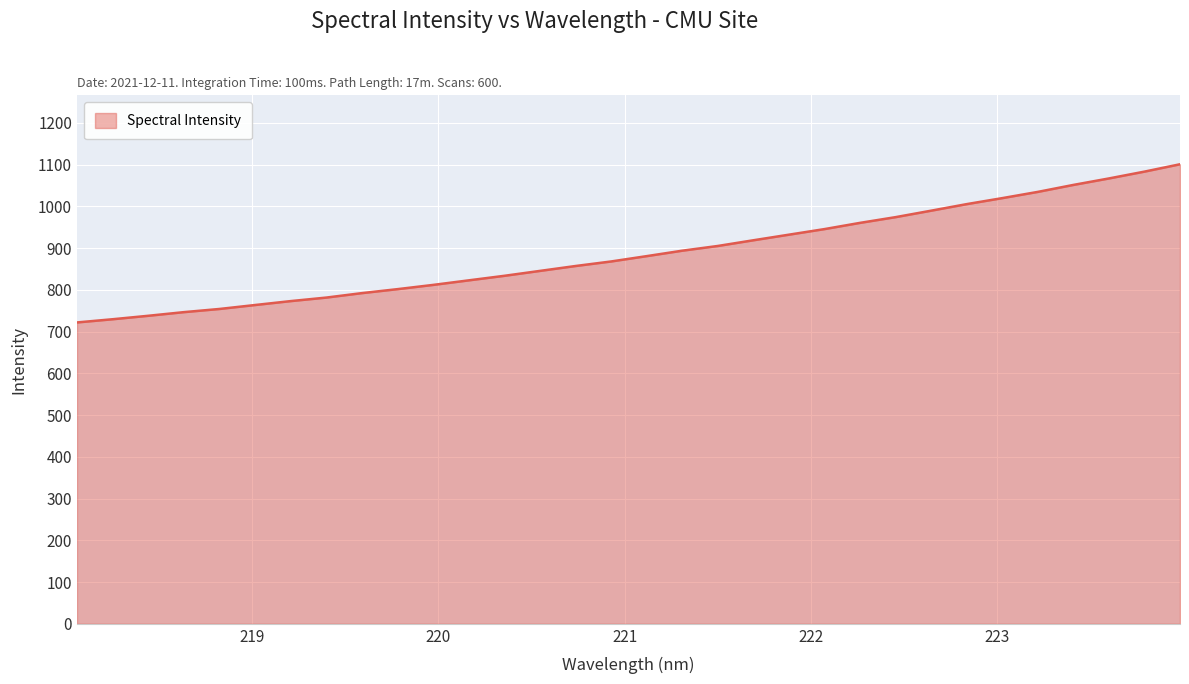

What is the smallest value displayed?

722.0